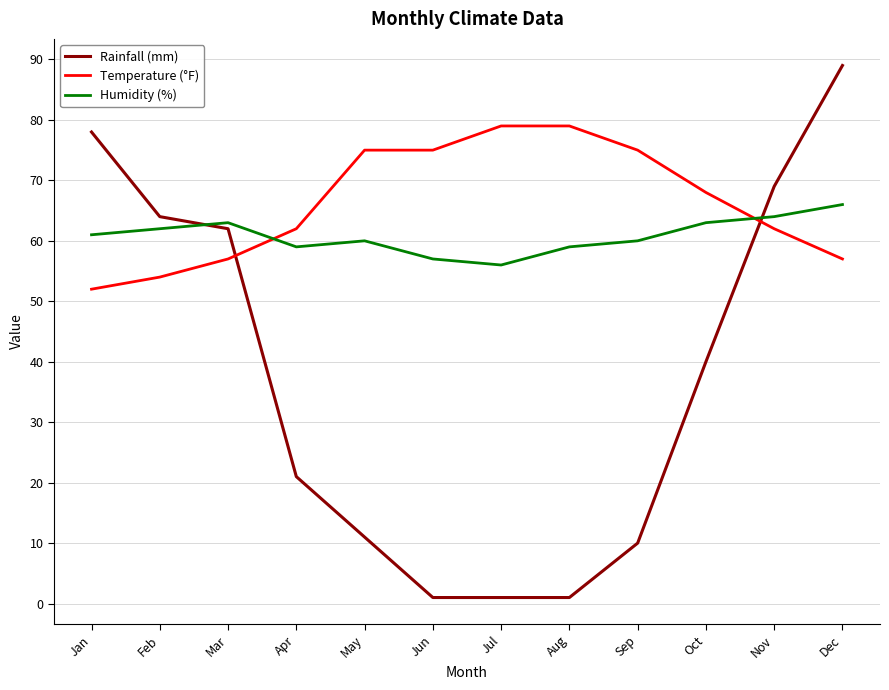

Reading left to right, extract all data points from this chart.

Rainfall (mm): 78	64	62	21	11	1	1	1	10	40	69	89
Temperature (°F): 52	54	57	62	75	75	79	79	75	68	62	57
Humidity (%): 61	62	63	59	60	57	56	59	60	63	64	66